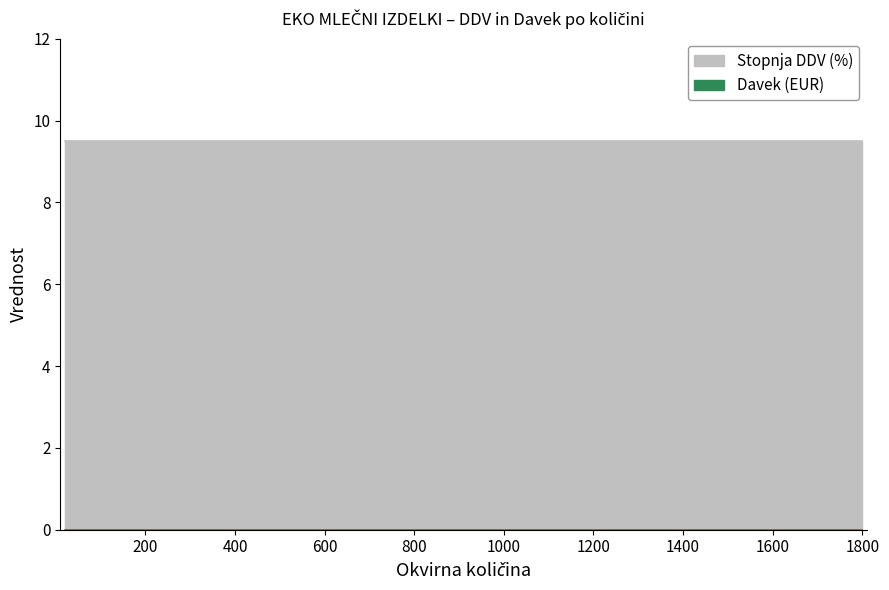

The value of Stopnja DDV (%) at 100 is 9.5. True or false?

True